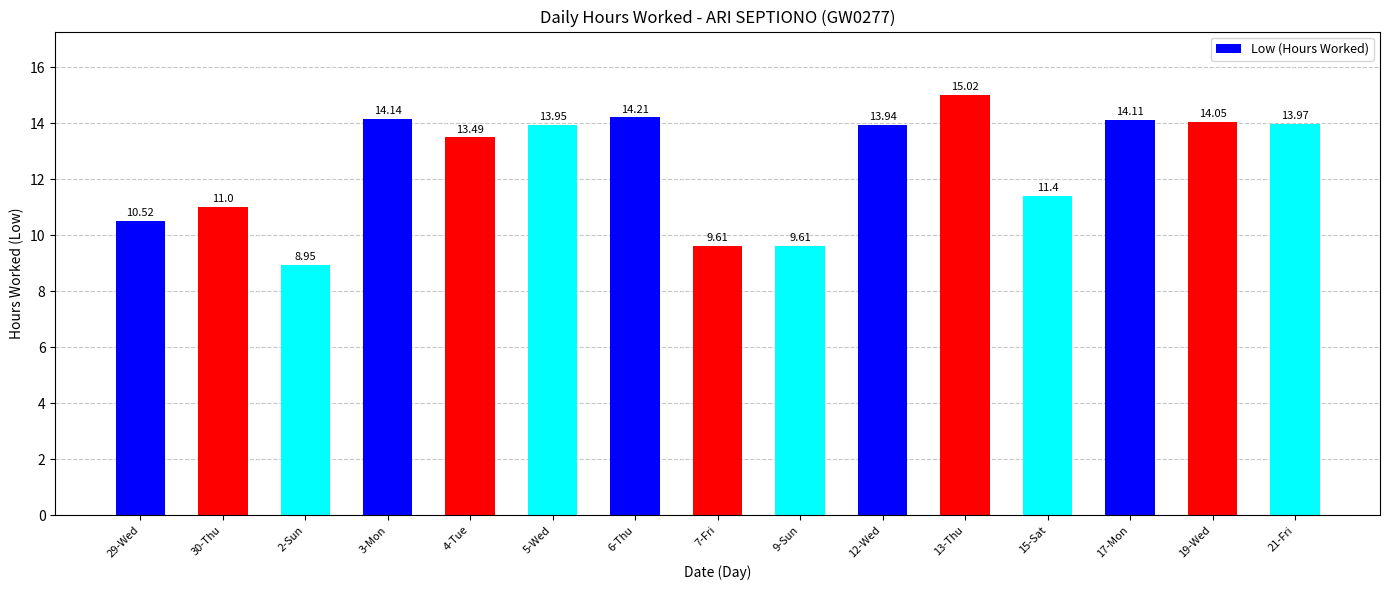

At which label does the data first exceed 13?

3-Mon